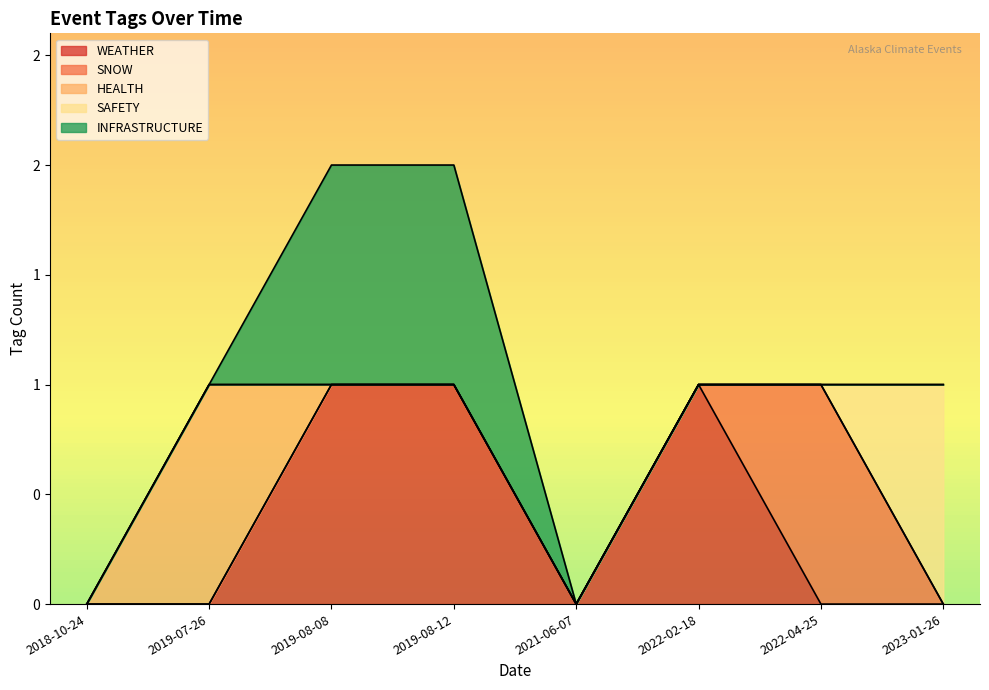

True or false: INFRASTRUCTURE has more than 2 interior local peaks.

False